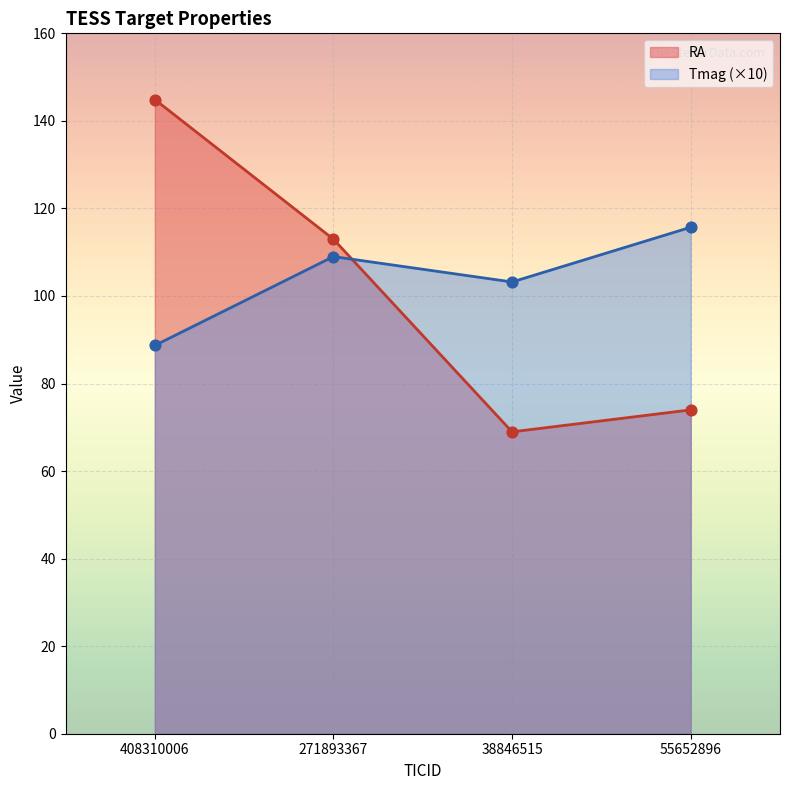

At which category is the sum across all series the highest?

408310006